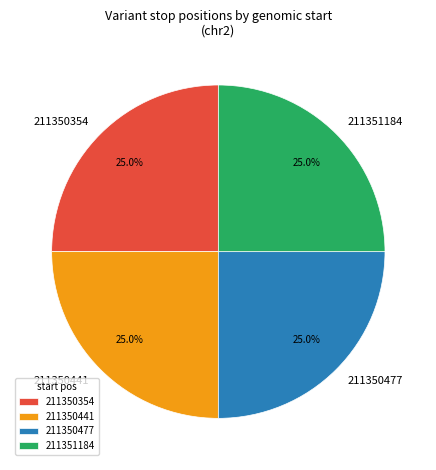

How many slices are in this pie chart?

4